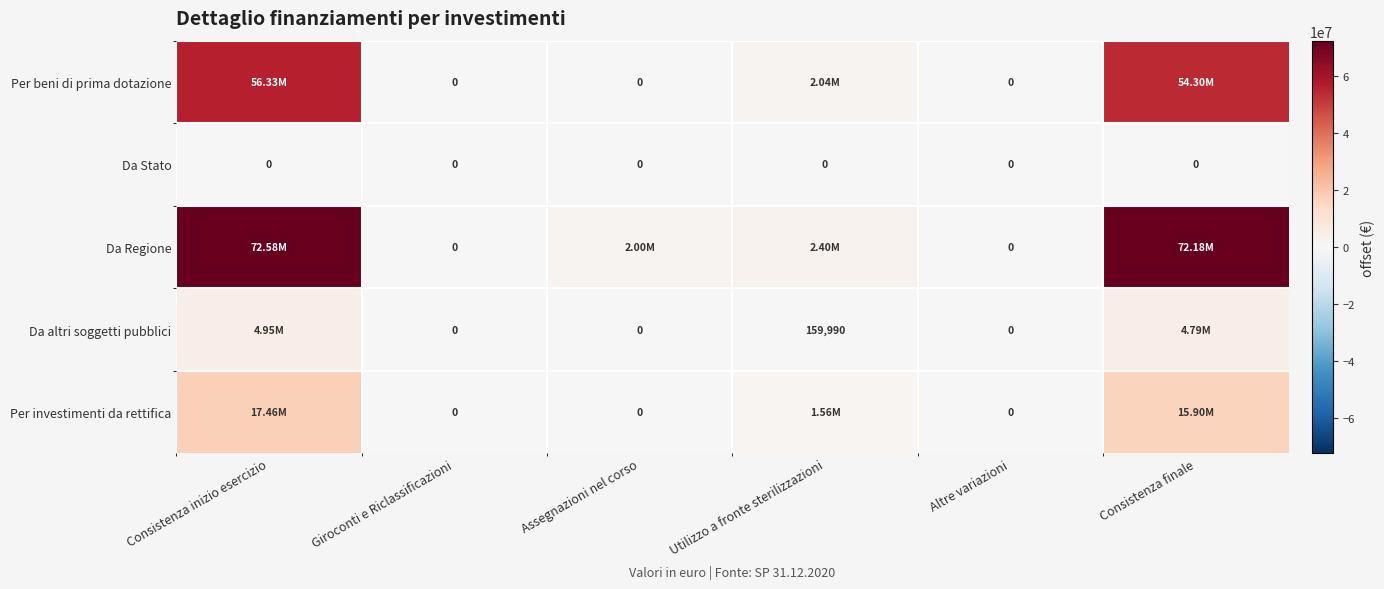

Which category has the highest value across all series?

Consistenza inizio esercizio